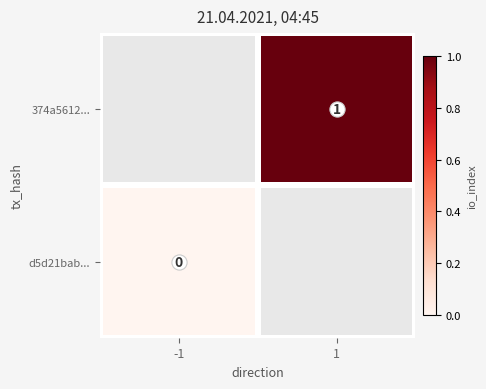

How many distinct data groups are displayed?

2